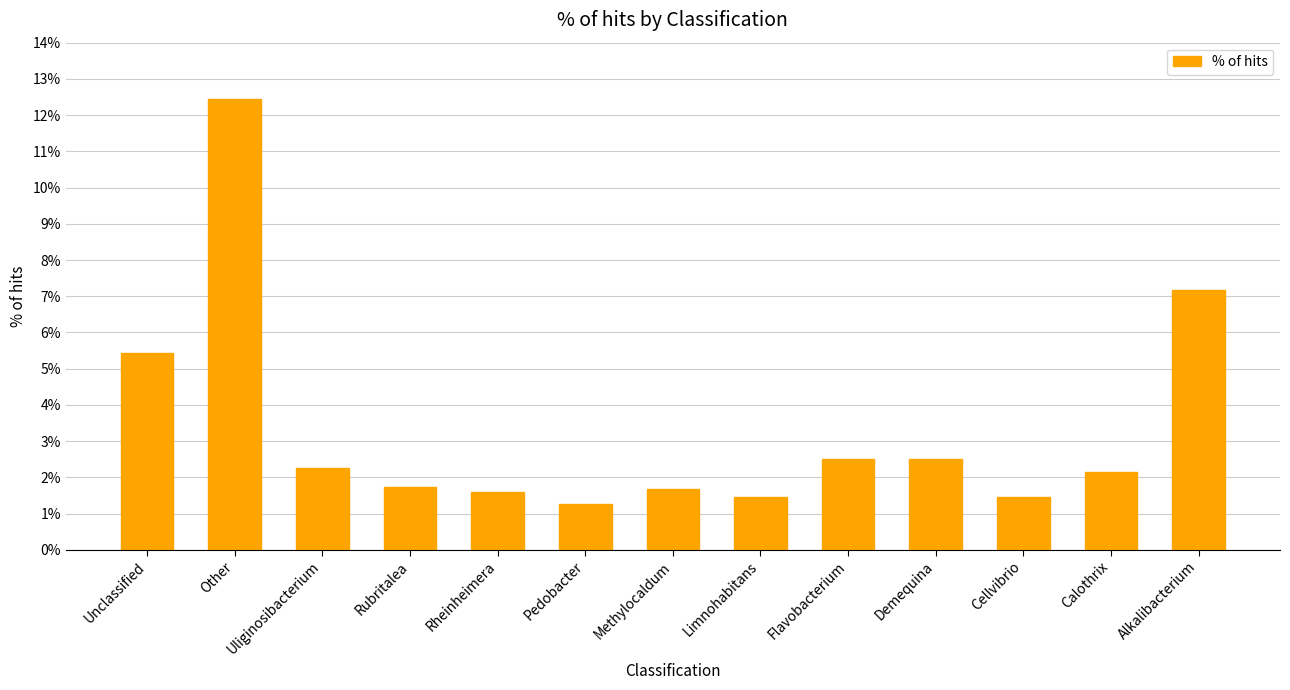

What is the sum of the values at Cellvibrio and Pedobacter?

2.7